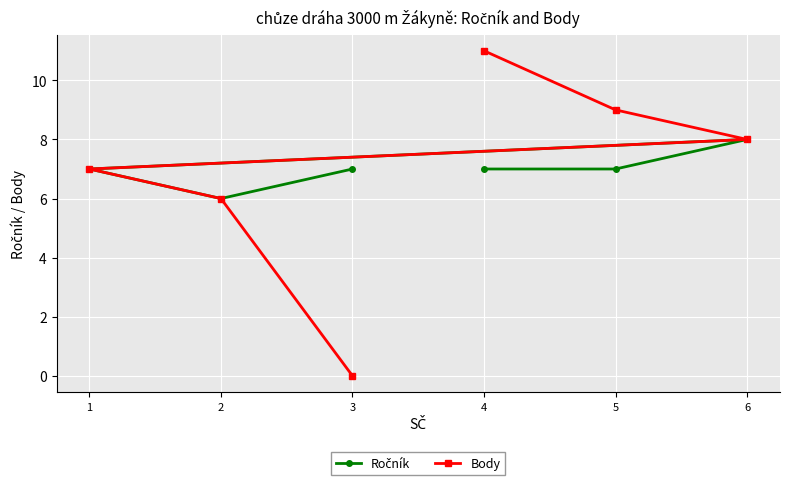

Is the value of Body at 4 greater than the value of Ročník at 6?

Yes